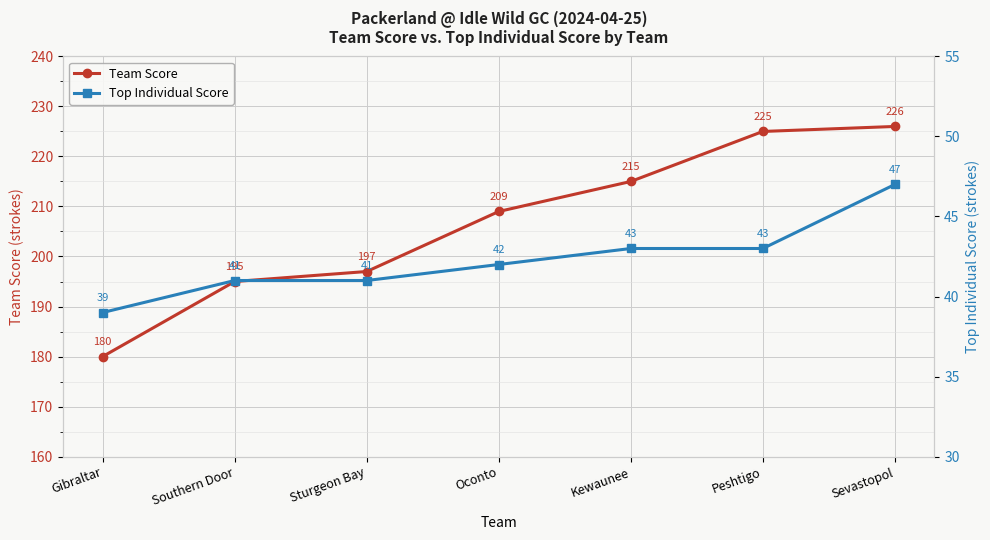

Which category has the lowest value in the Team Score series?

Gibraltar